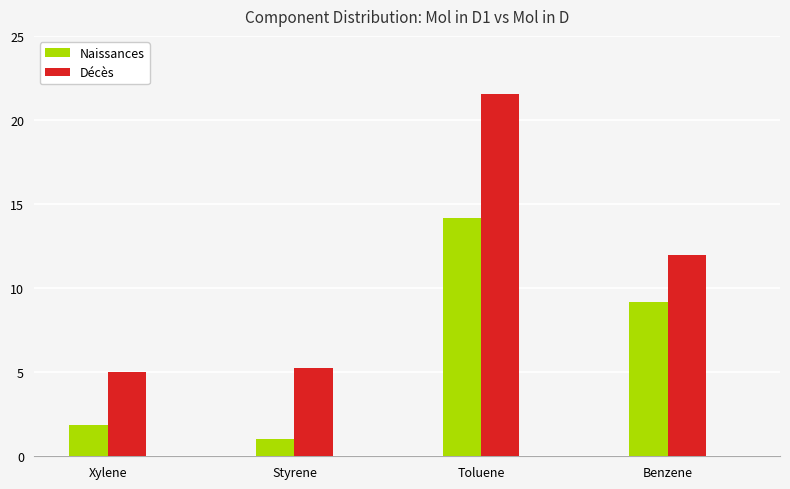

Which series has the largest total across all categories?

Décès